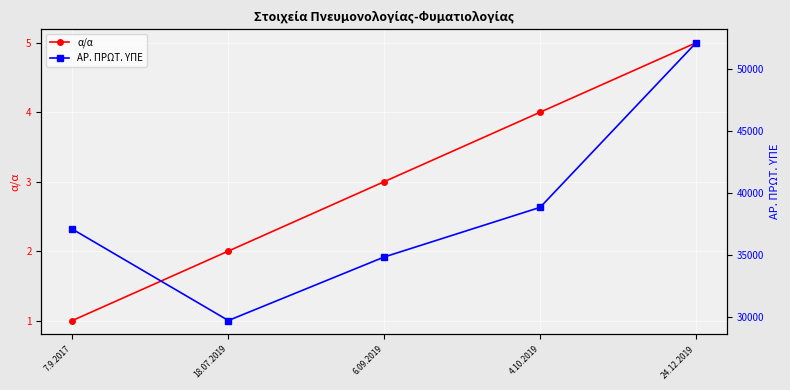

What is the label of the 4th point from the left?

4.10.2019